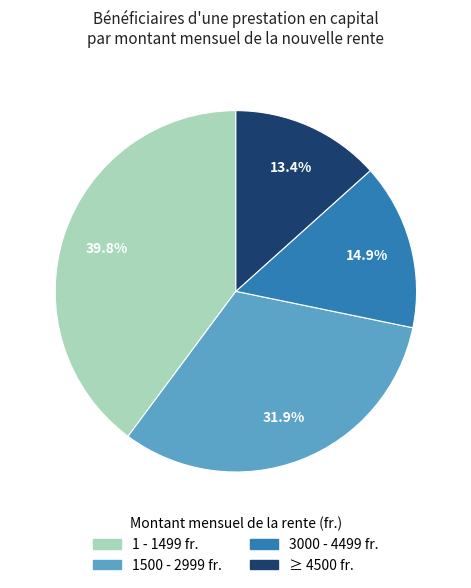

Which has a higher value, ≥ 4500 fr. or 1 - 1499 fr.?

1 - 1499 fr.